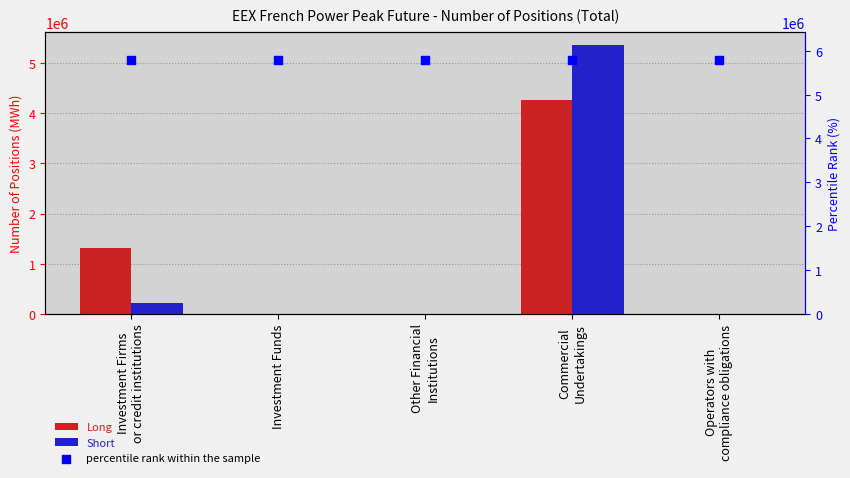

What are all the series names shown in the legend?

Long, Short, percentile rank within the sample